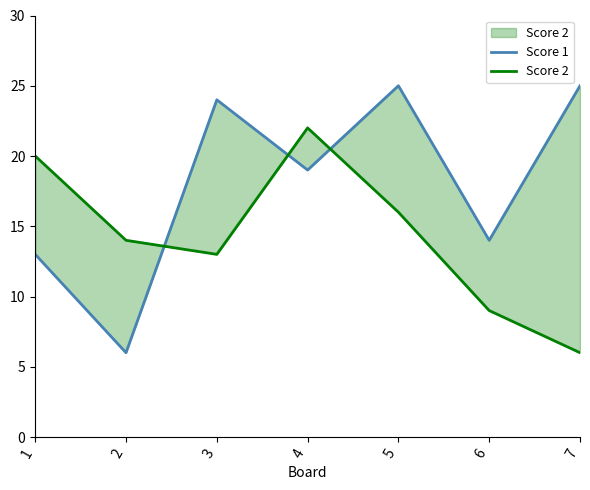

Which label corresponds to the smallest value in the chart?

2